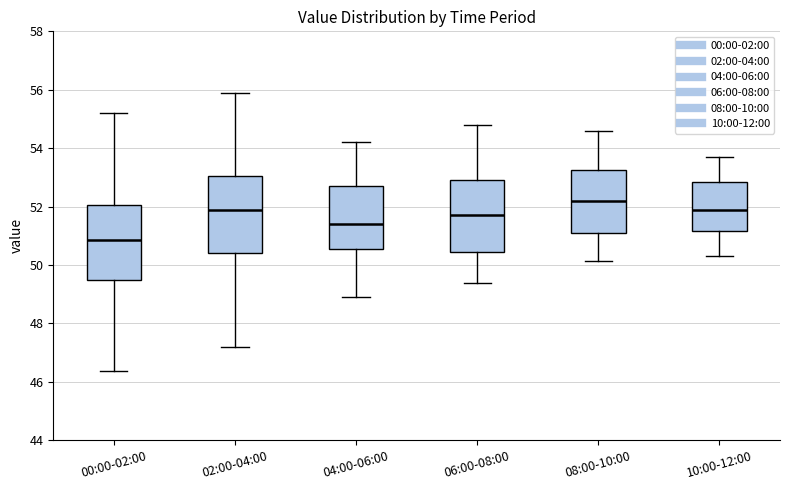

Reading left to right, read every box against the y-axis: the position of its median line, the range the box covers, and the ends of its whiskers. The values are not printed on the chart, so give them approximately, as read against the axis.

00:00-02:00: median 50.8, box 49.6 to 52.0, whiskers 46.4 to 55.2
02:00-04:00: median 51.8, box 50.4 to 53.0, whiskers 47.2 to 56.0
04:00-06:00: median 51.4, box 50.6 to 52.8, whiskers 49.0 to 54.2
06:00-08:00: median 51.8, box 50.4 to 53.0, whiskers 49.4 to 54.8
08:00-10:00: median 52.2, box 51.2 to 53.2, whiskers 50.2 to 54.6
10:00-12:00: median 52.0, box 51.2 to 52.8, whiskers 50.4 to 53.8